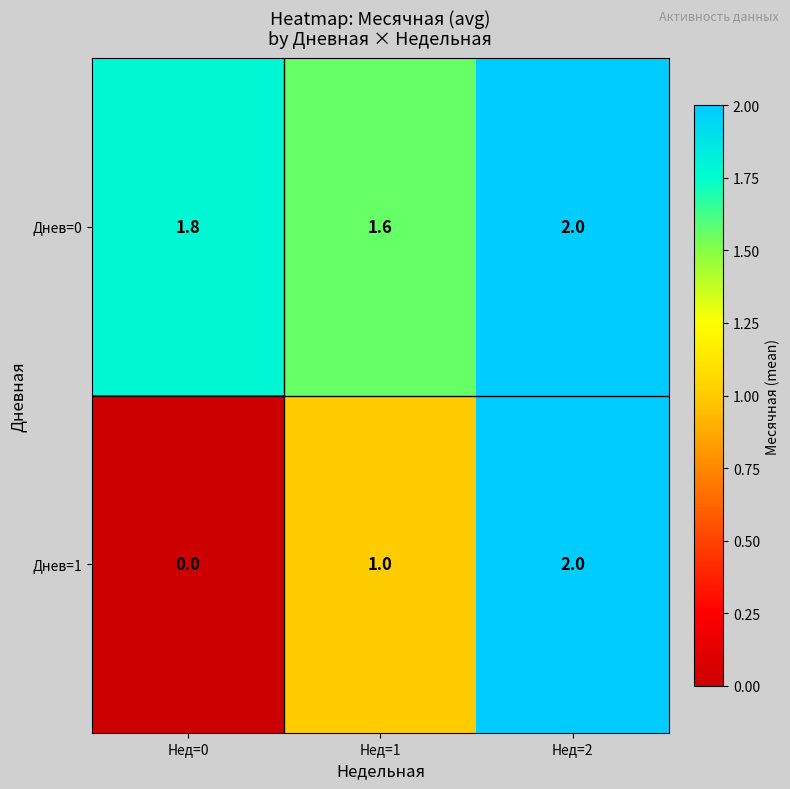

Reading left to right, transcribe all the data shown in this chart.

Днев=0: Нед=0=1.8	Нед=1=1.6	Нед=2=2.0
Днев=1: Нед=0=0.0	Нед=1=1.0	Нед=2=2.0